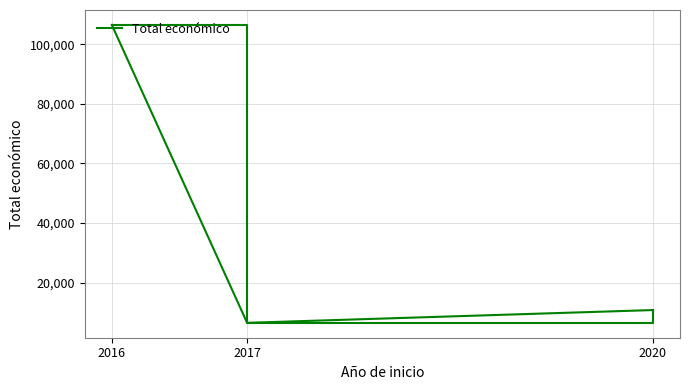

Where does the data first go above 10750?

2016